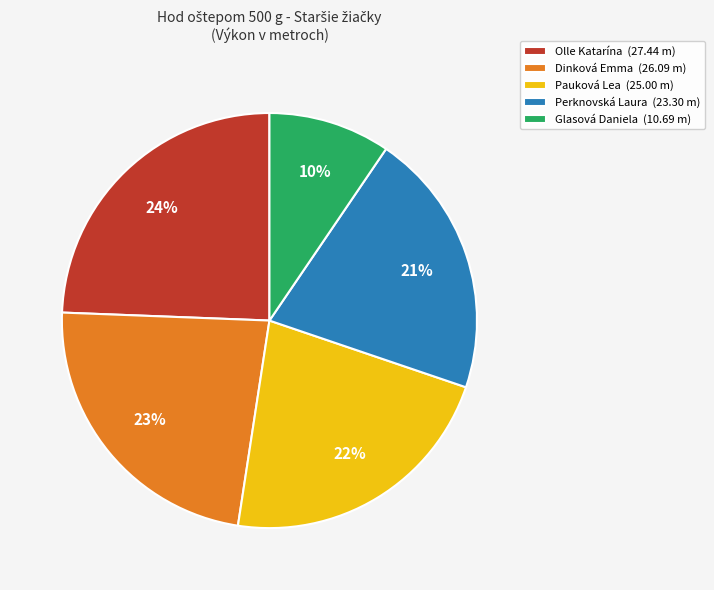

How many slices are in this pie chart?

5